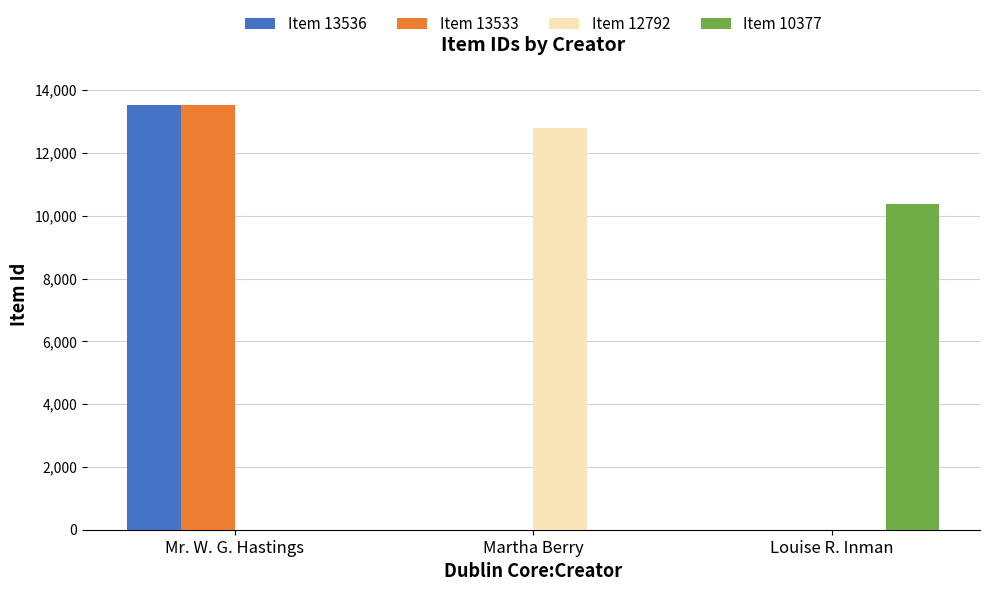

How many groups of bars are there?

3